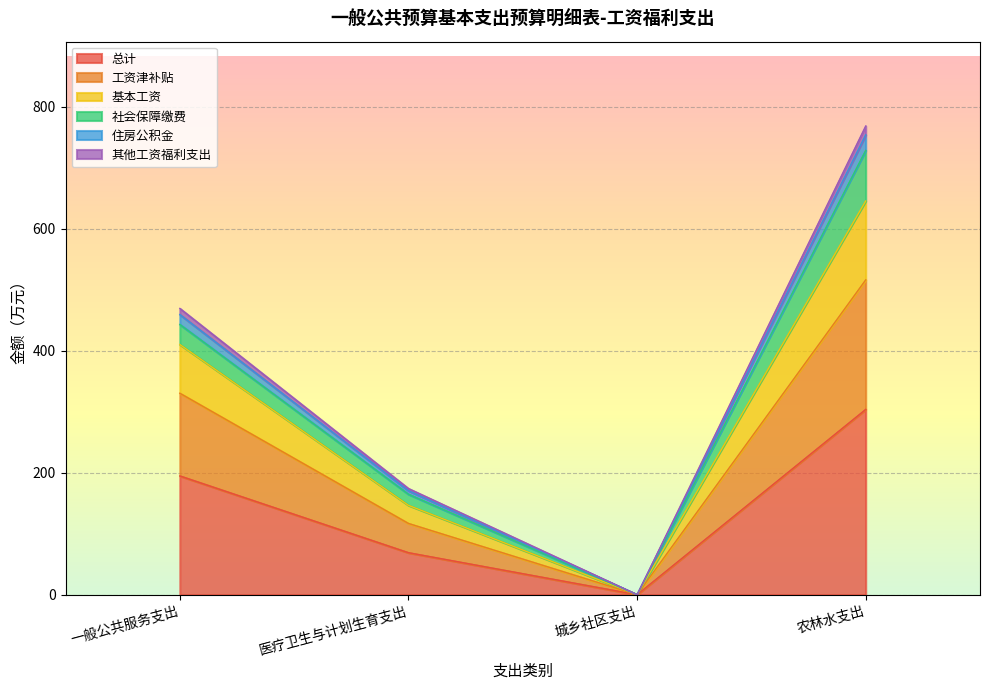

List the labels in order of 工资津补贴 value, smallest first.

城乡社区支出, 医疗卫生与计划生育支出, 一般公共服务支出, 农林水支出